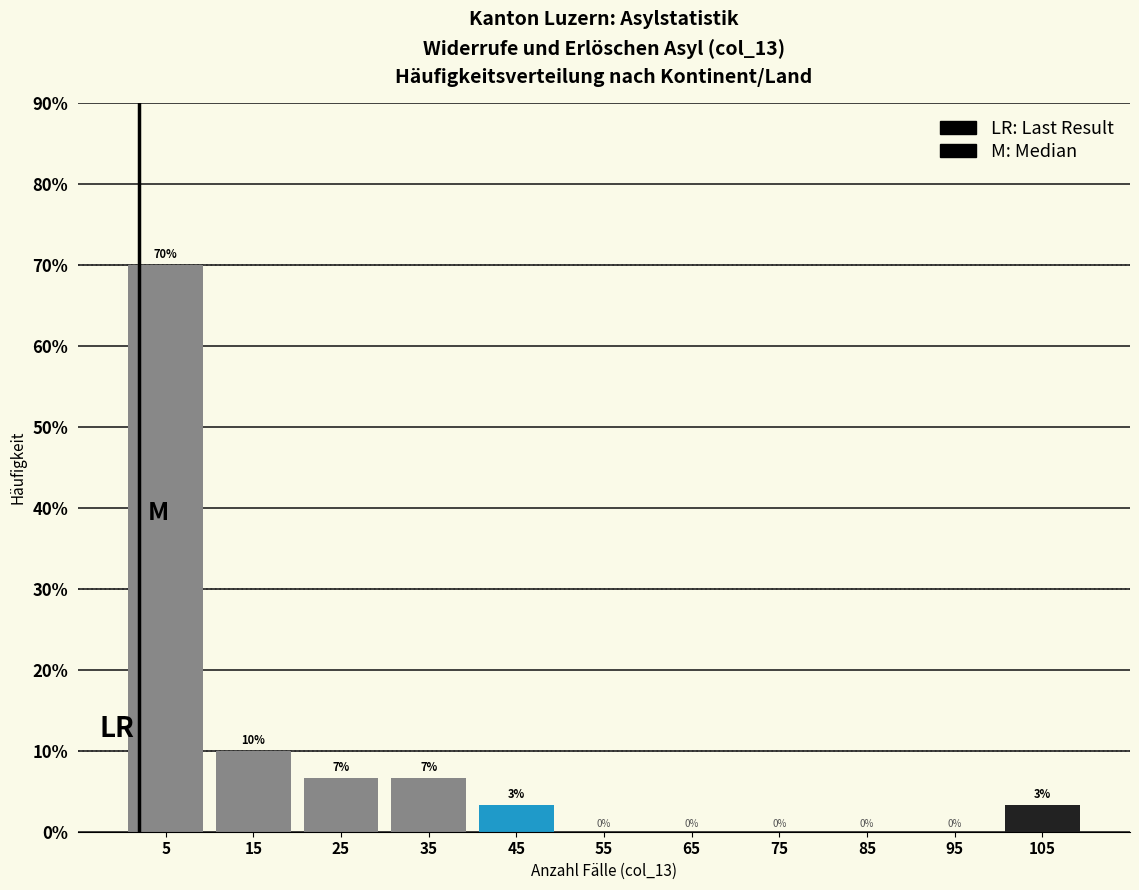

Which range on the x-axis has the tallest bar?

0 to 10